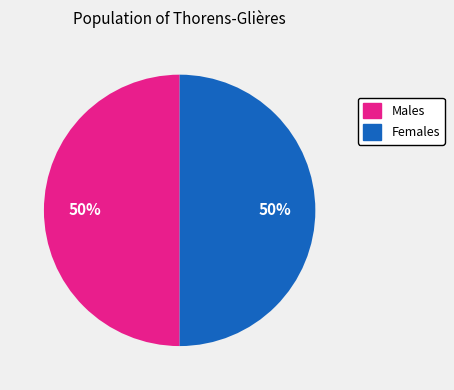

To the nearest percent, what is the combined percentage of Males and Females?

100%